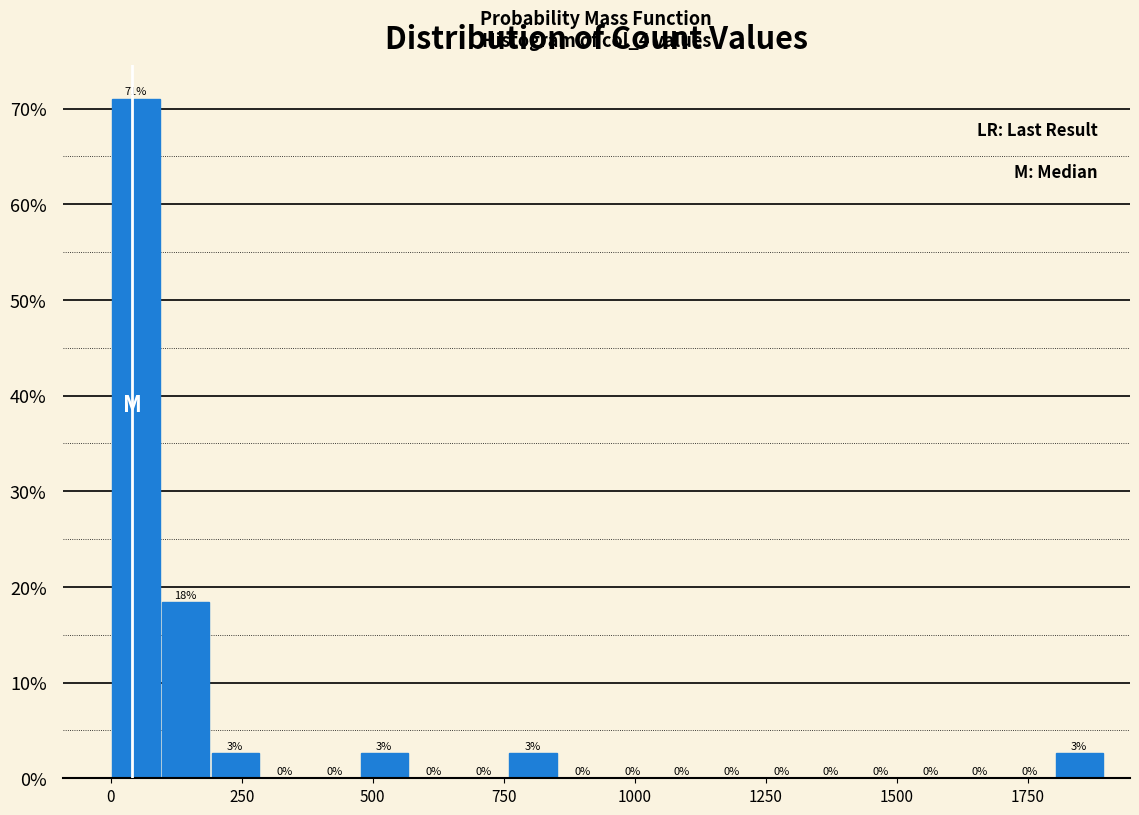

Around what value on the x-axis is the tallest bar? Give the approximate position of its centre, as read against the axis.

50